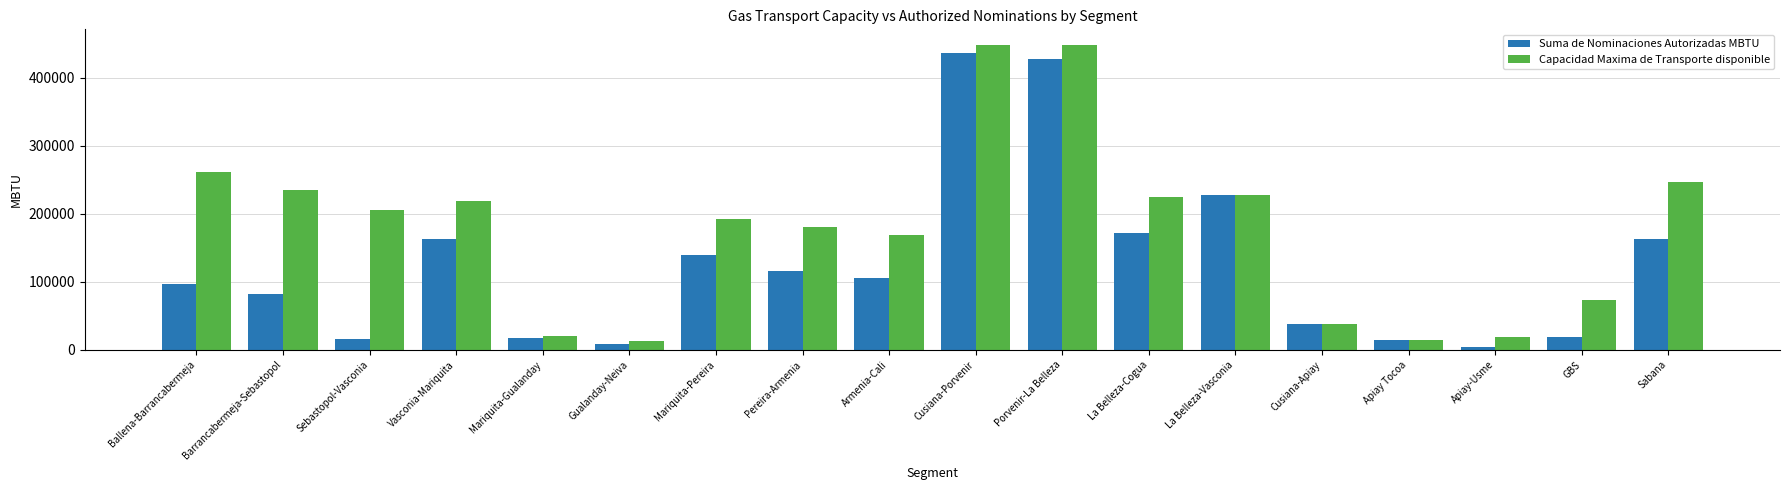

List the series in order of their overall mean, highest first.

Capacidad Maxima de Transporte disponible, Suma de Nominaciones Autorizadas MBTU